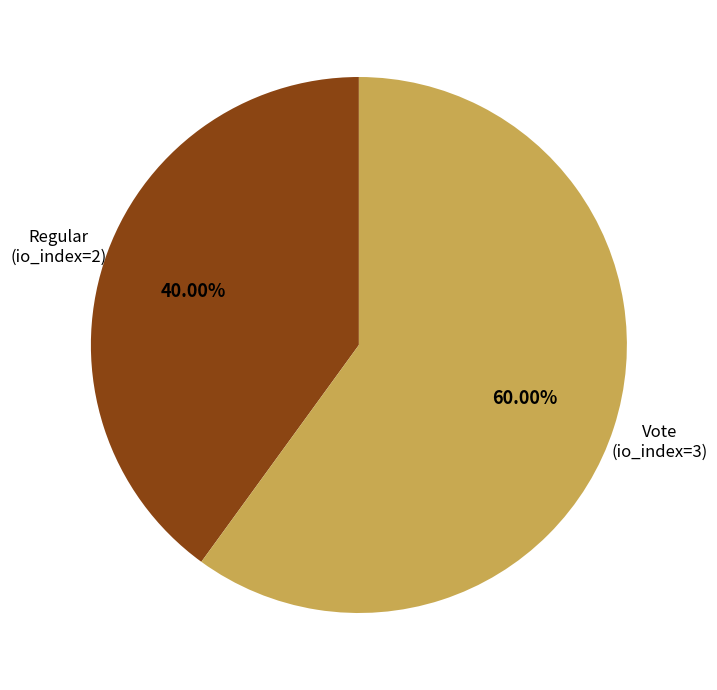

Which has a higher value, Regular (io_index=2) or Vote (io_index=3)?

Vote (io_index=3)